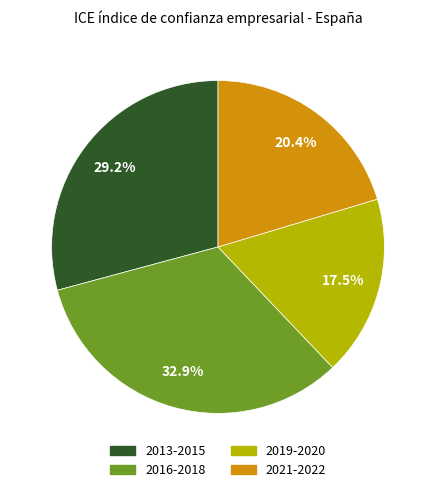

Does any single category account for the majority?

No